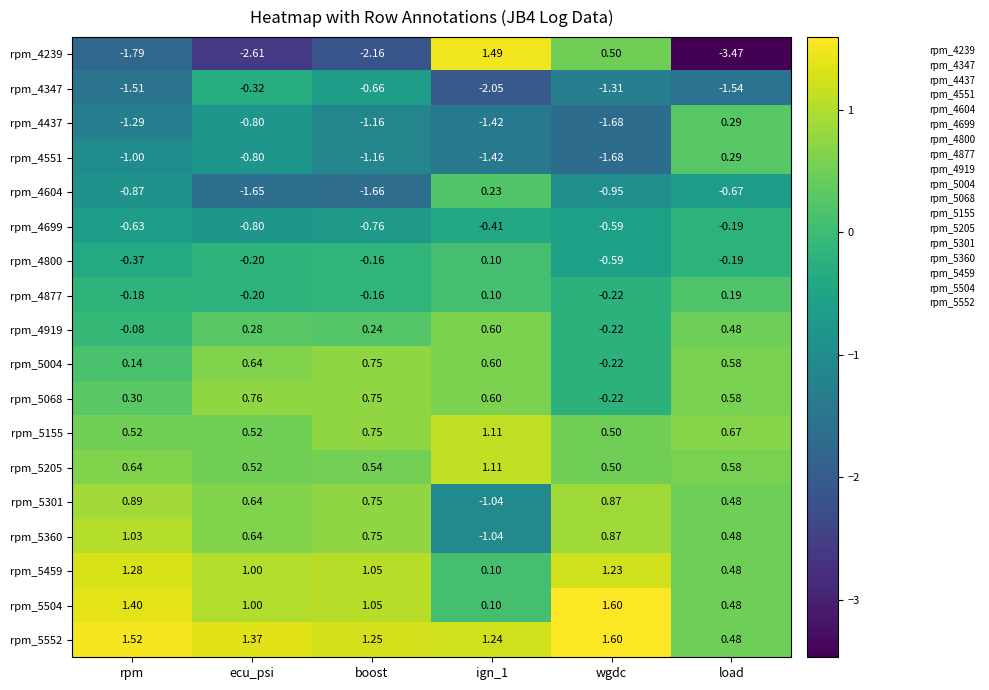

Is the value of rpm_5459 at ign_1 greater than the value of rpm_4347 at rpm?

Yes